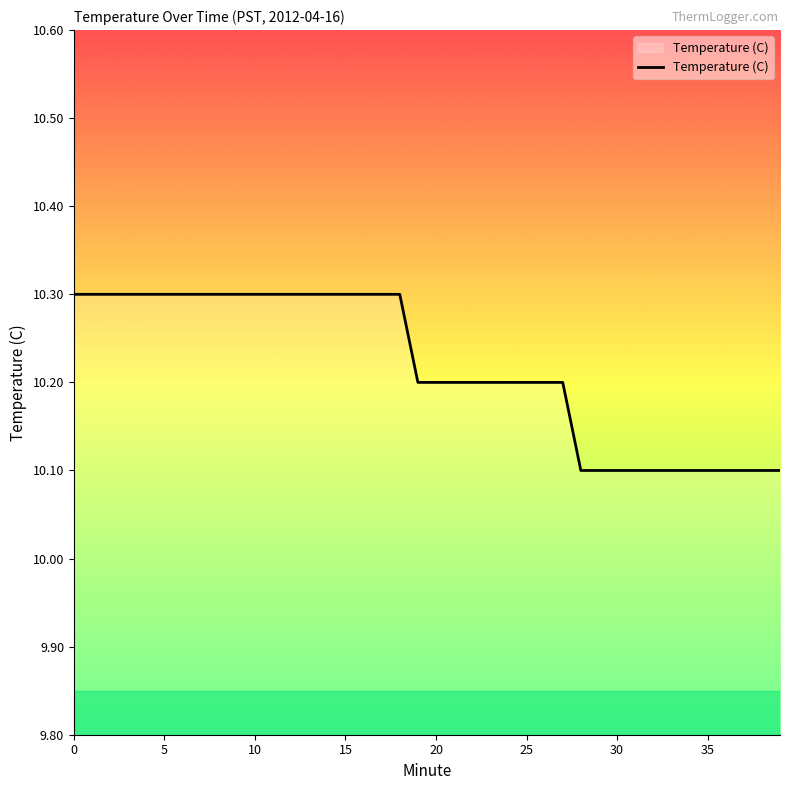

What is the greatest value displayed?

10.3